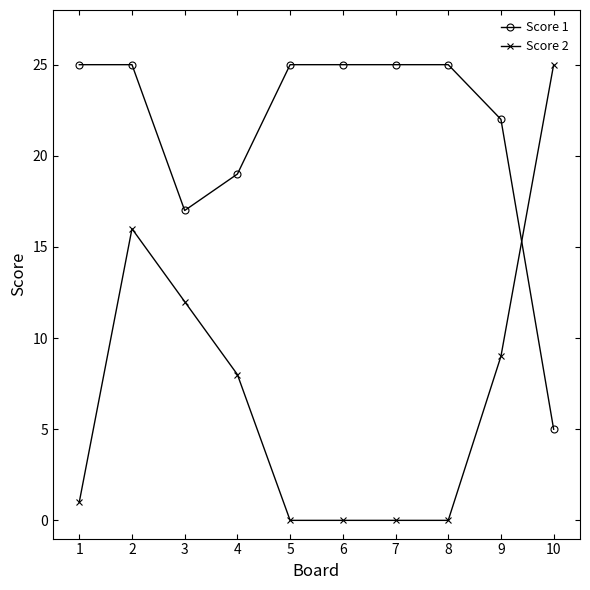

At 10, list the series in order from smallest to largest.

Score 1, Score 2